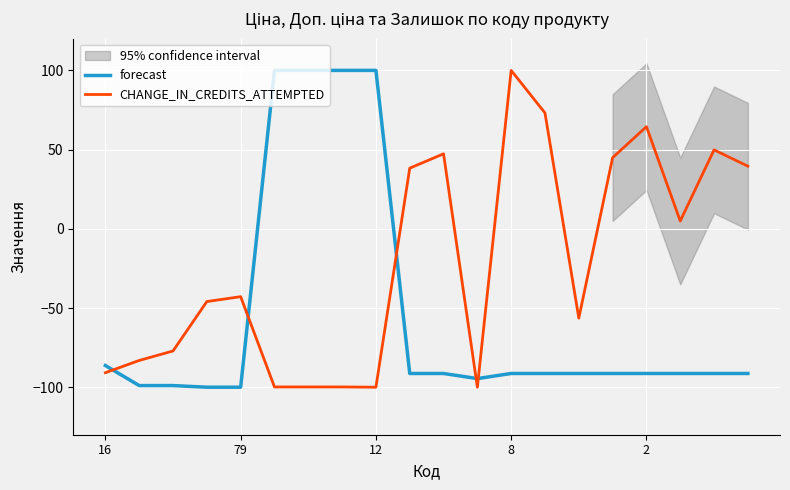

What is the greatest value displayed?

100.0